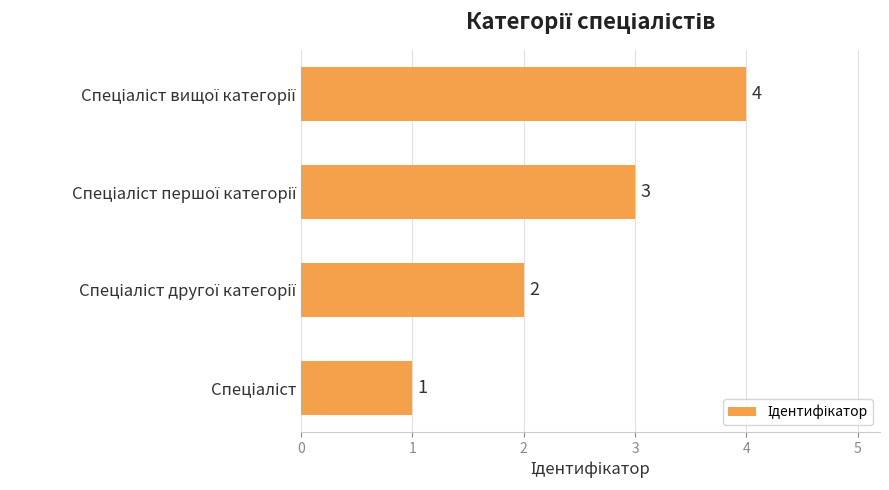

Count the number of data series in this chart.

1